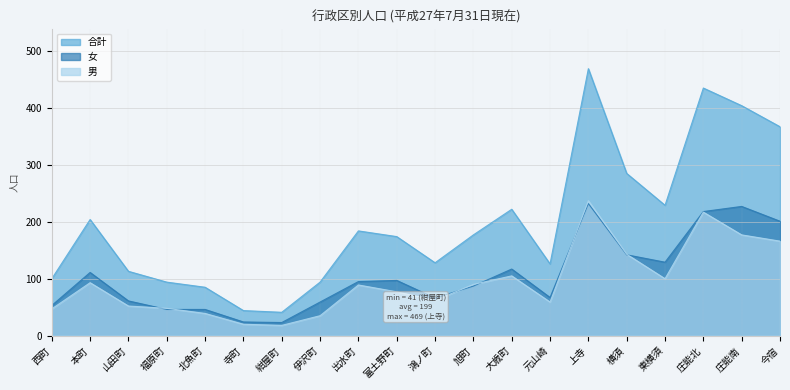

What is the minimum value for 女?

23